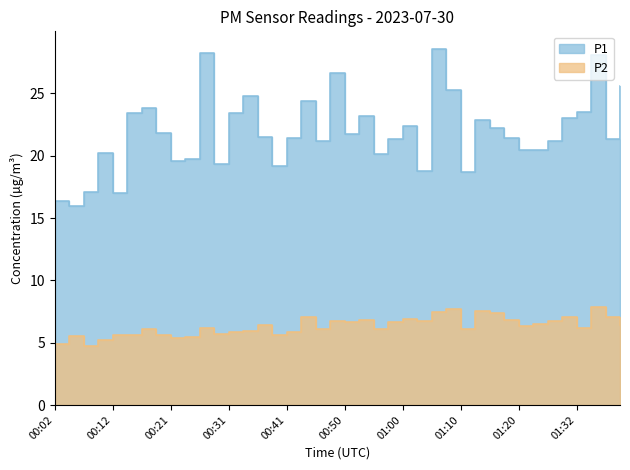

What position from the left is 01:00?

25